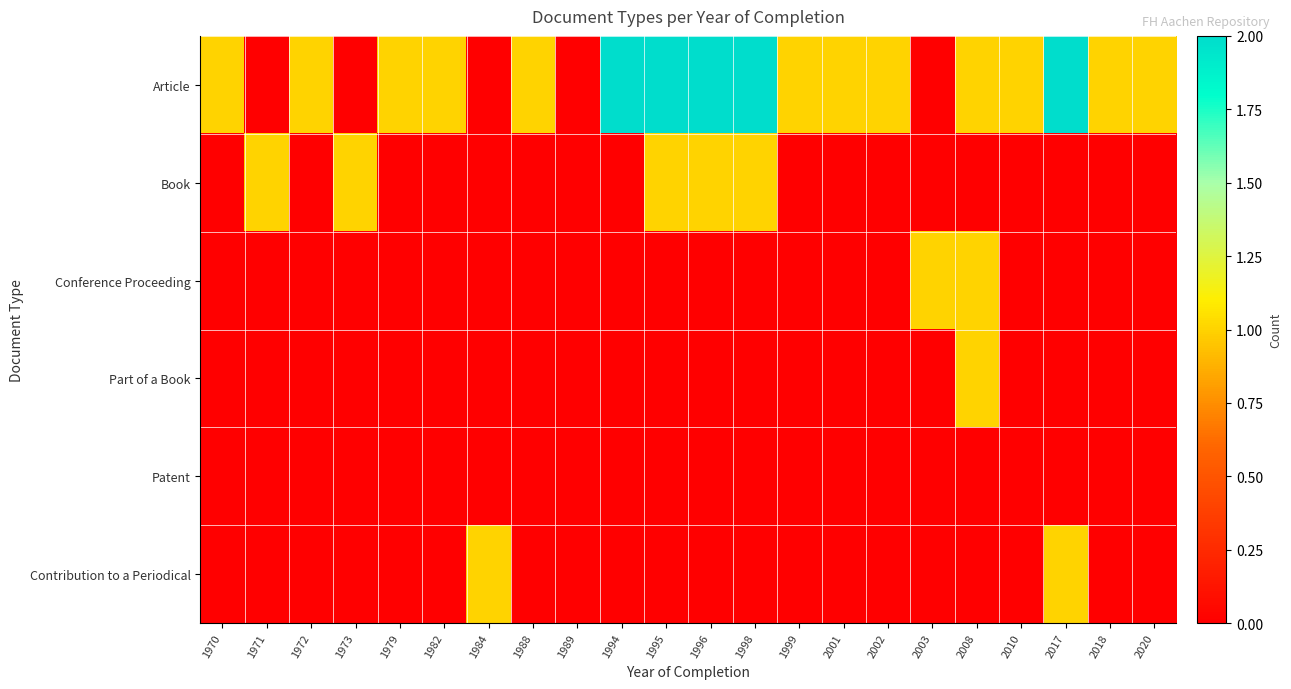

At which category is the sum across all series the highest?

1995